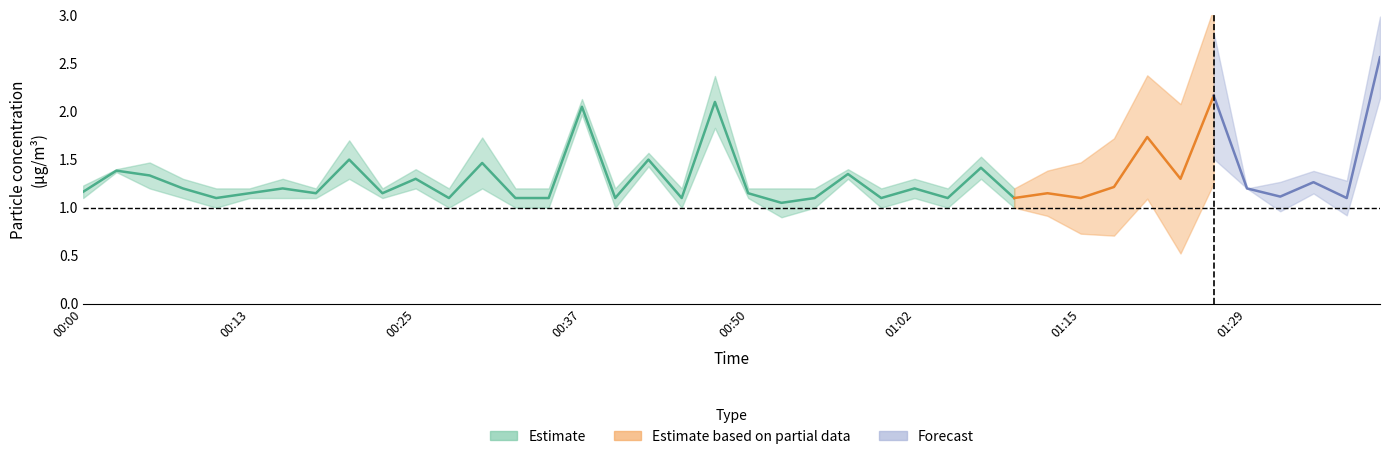

At how many categories does at least one series exceed 2?

4